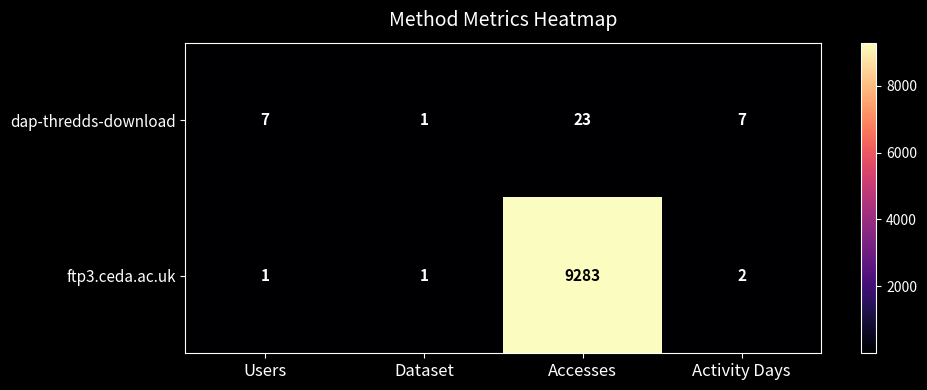

Is it true that dap-thredds-download equals 0 at Dataset?

False